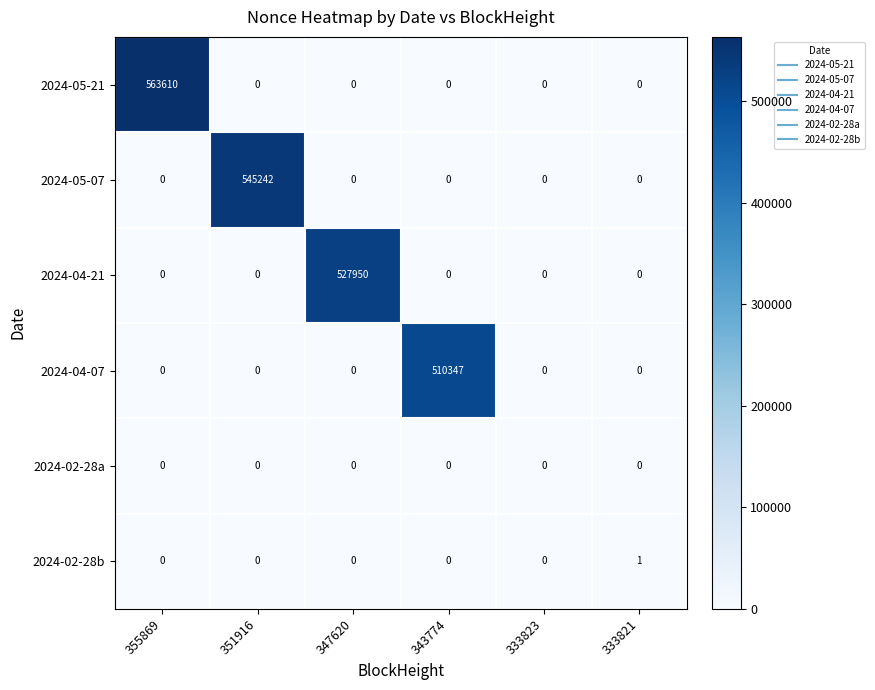

The 2024-05-07 series shows 0 at 347620. True or false?

True